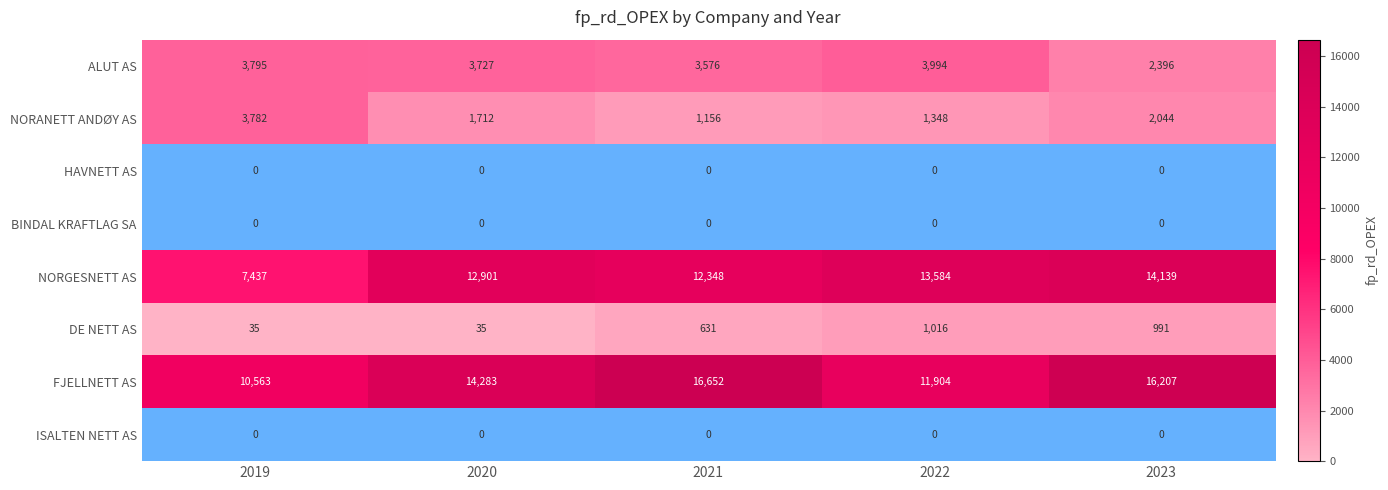

The value of ALUT AS at 2023 is 2396.6. True or false?

True